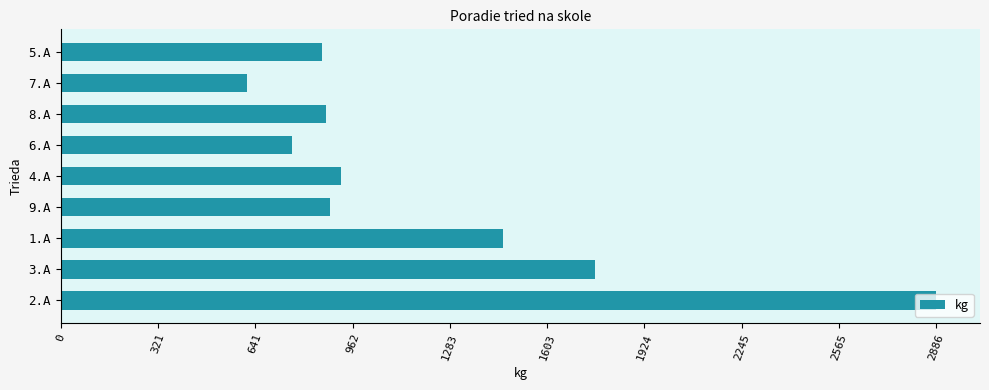

The value at 3.A is 1760.5. True or false?

True